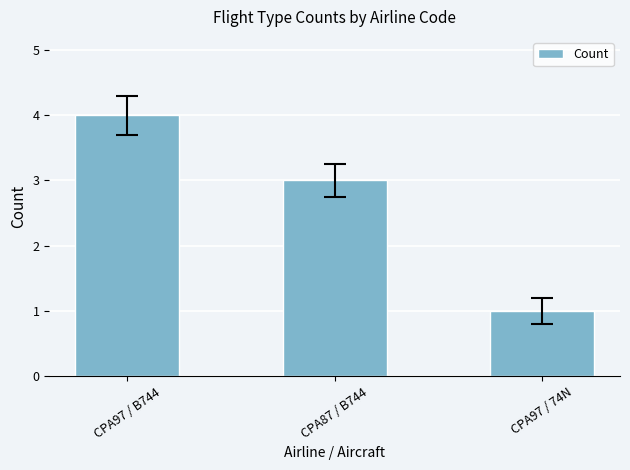

What is the smallest value displayed?

1